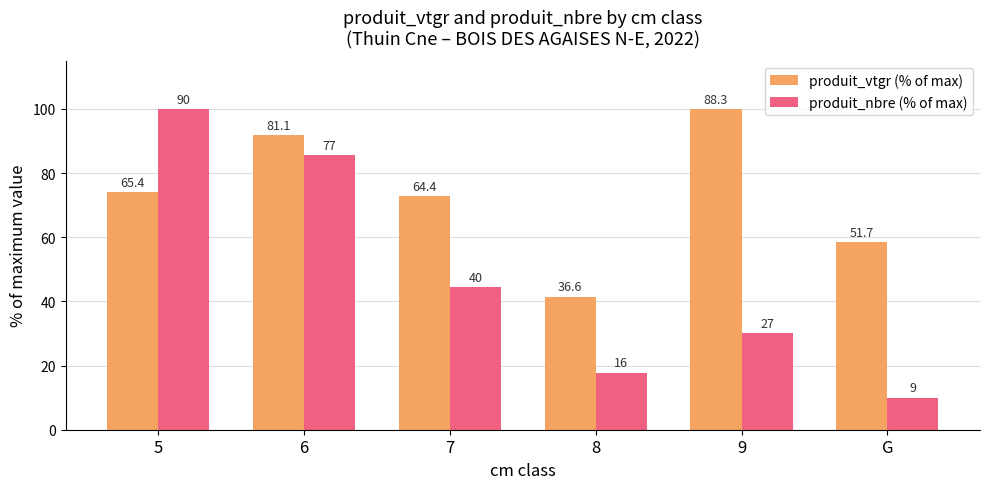

Which category has the lowest value in the produit_nbre (% of max) series?

G